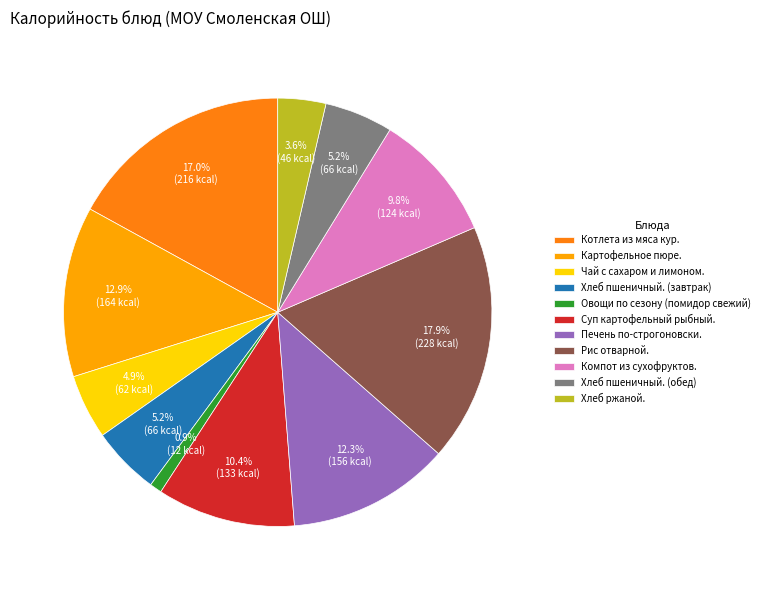

To the nearest percent, what portion does Хлеб пшеничный. (завтрак) represent?

5%